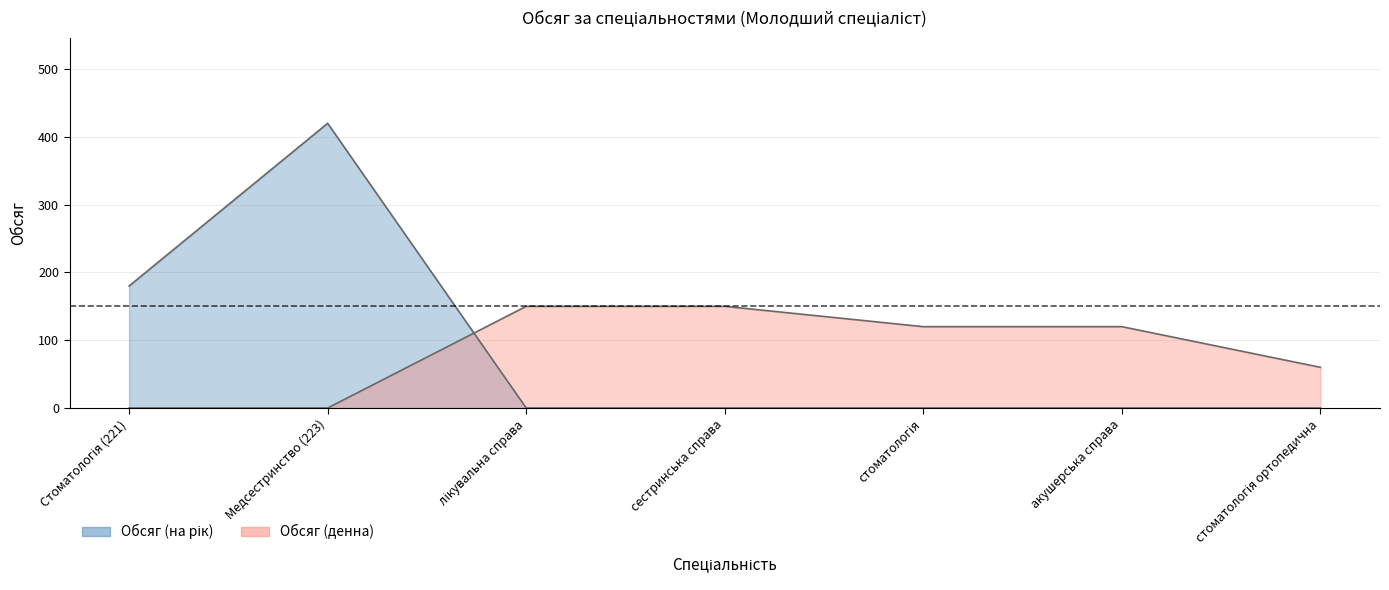

At which category does the chart reach its peak across all series?

Медсестринство (223)